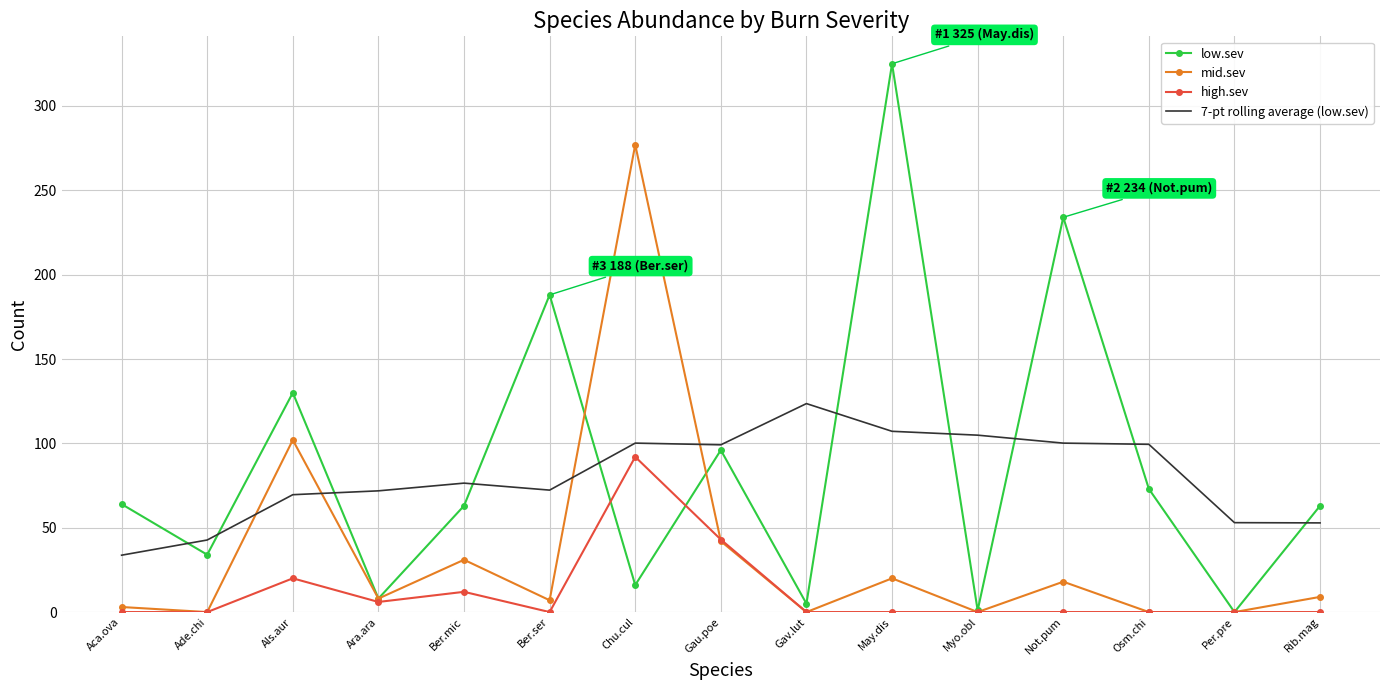

What is the total value across all series at Gau.poe?

280.1